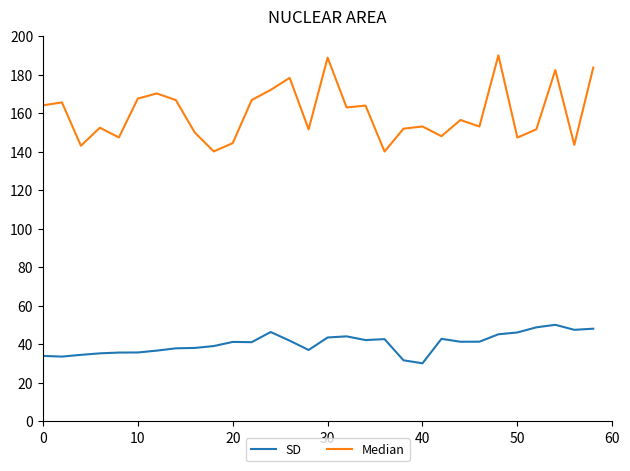

What is the greatest value displayed?

190.0